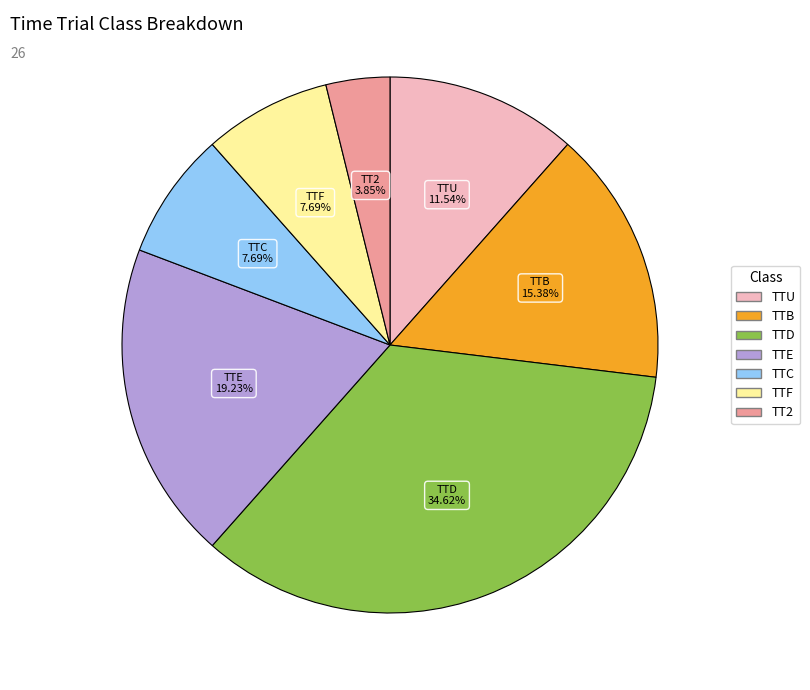

True or false: TTB accounts for 2% of the total.

False